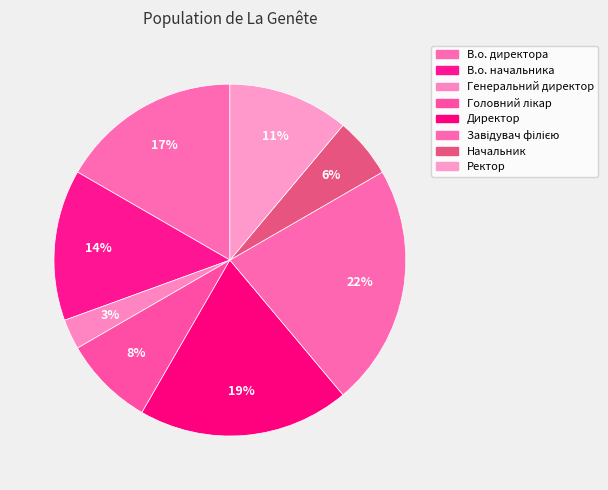

Is there any slice that represents more than half of the pie?

No